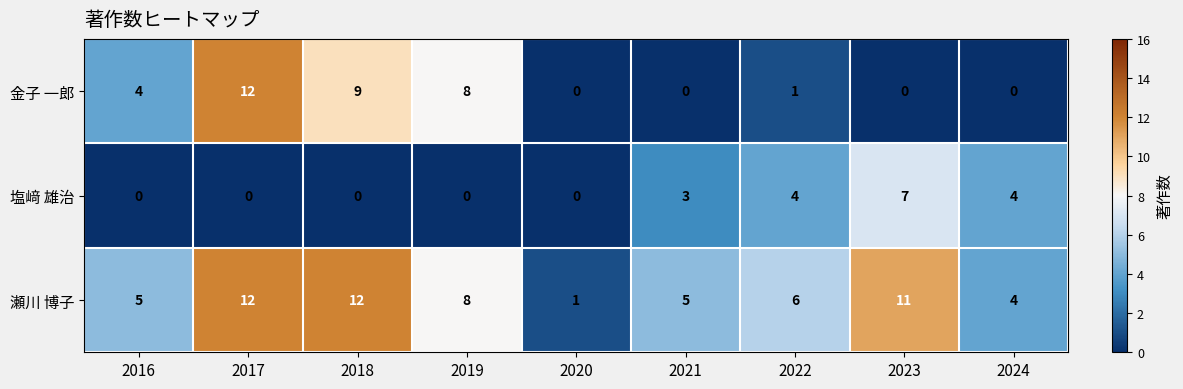

Between 2017 and 2022, which series saw the biggest shift?

金子 一郎